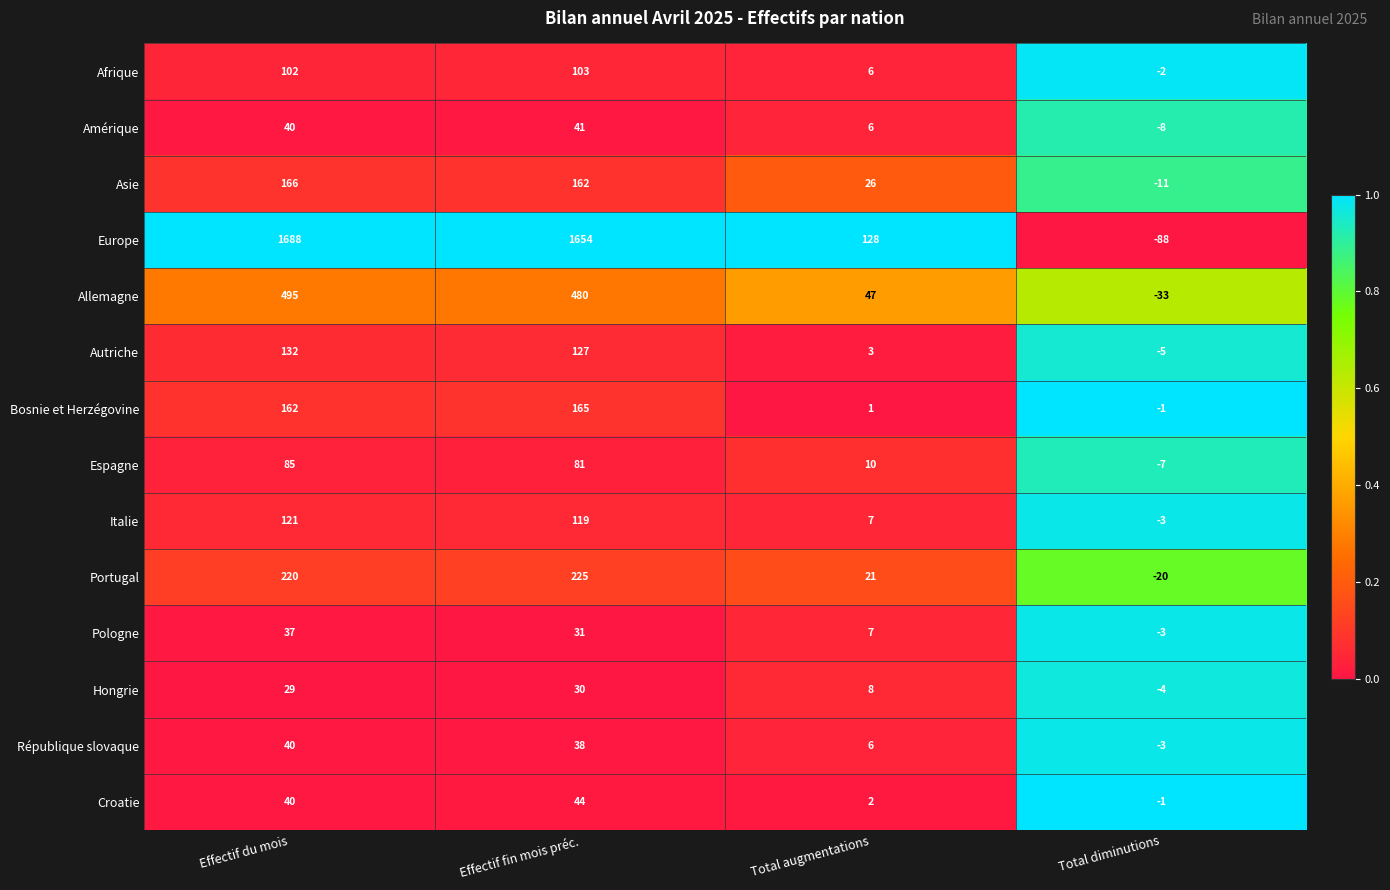

At which category is the sum across all series the highest?

Effectif du mois